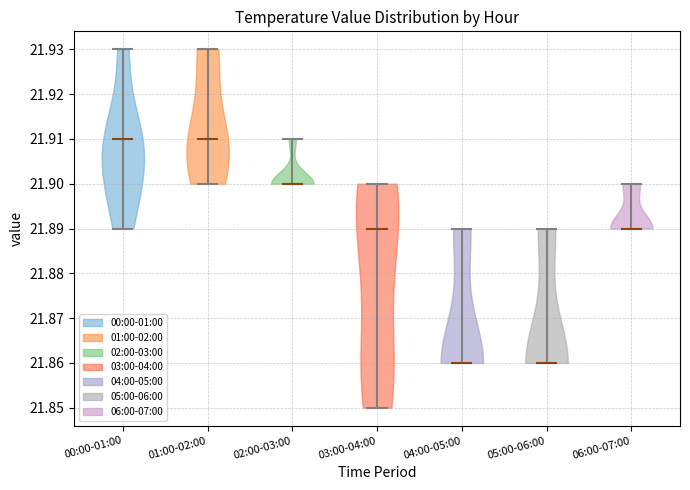

Where does the median line of the violin for 00:00-01:00 sit on the y-axis? The values are not printed on the chart, so give them approximately, as read against the axis.

21.91